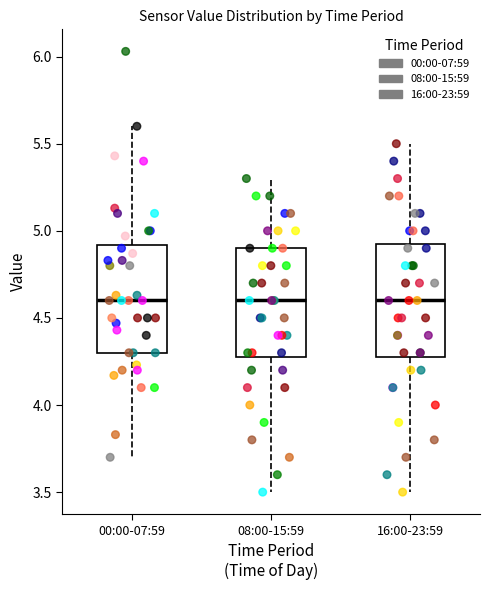

Reading left to right, read every box against the y-axis: the position of its median line, the range the box covers, and the ends of its whiskers. The values are not printed on the chart, so give them approximately, as read against the axis.

00:00-07:59: median 4.60, box 4.30 to 4.90, whiskers 3.70 to 5.60
08:00-15:59: median 4.60, box 4.30 to 4.90, whiskers 3.50 to 5.30
16:00-23:59: median 4.60, box 4.30 to 4.95, whiskers 3.50 to 5.50